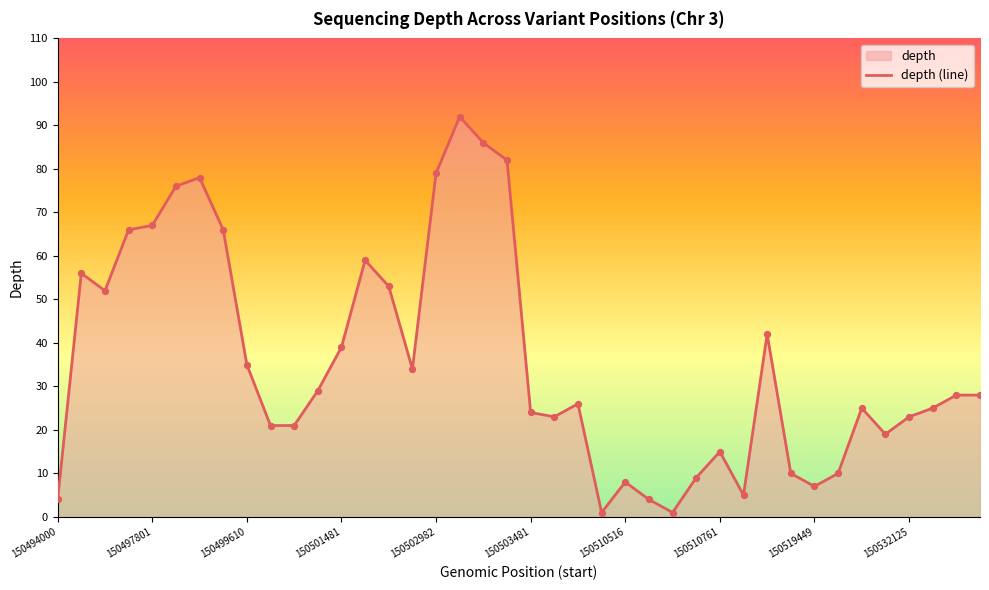

Between 18 and 17, which is larger?

17